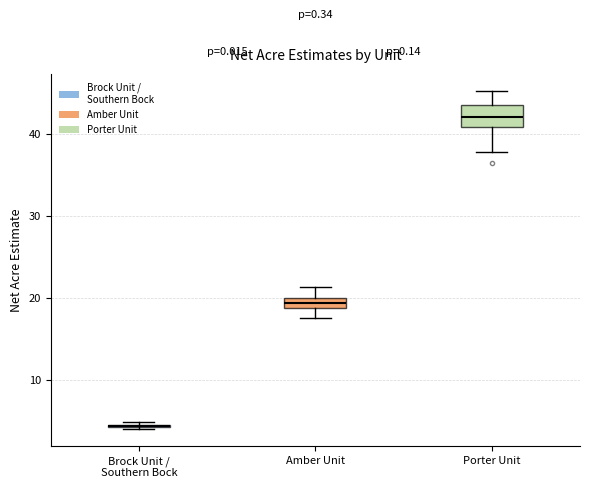

Comparing the boxes themselves (not the whiskers), which one is the tallest?

Porter Unit